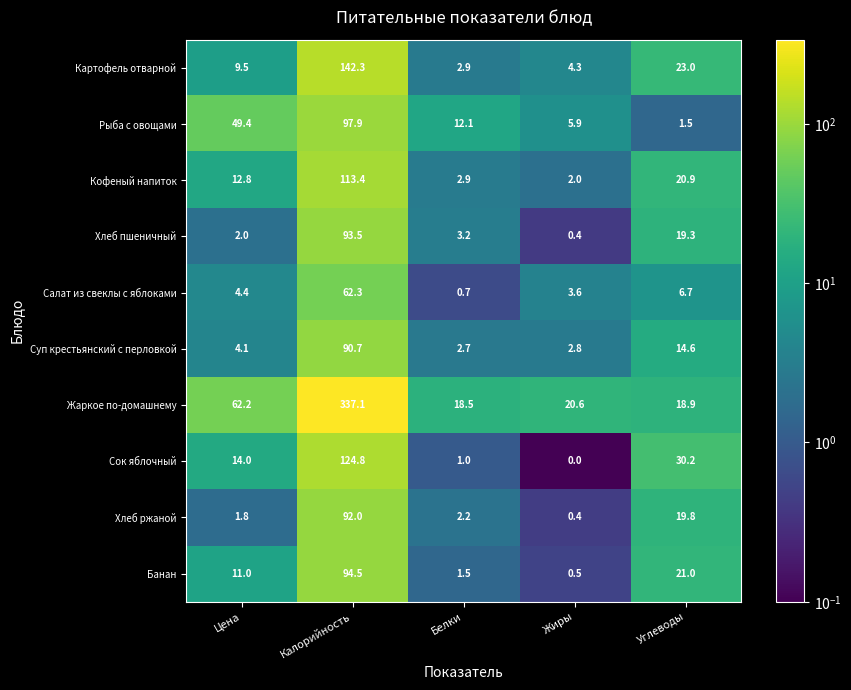

Which category has the lowest value across all series?

Жиры